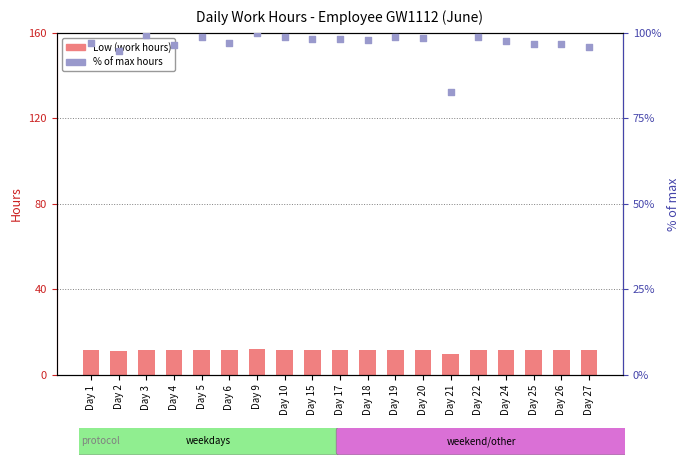

Which series has the largest Y range (max minus min)?

% of max hours